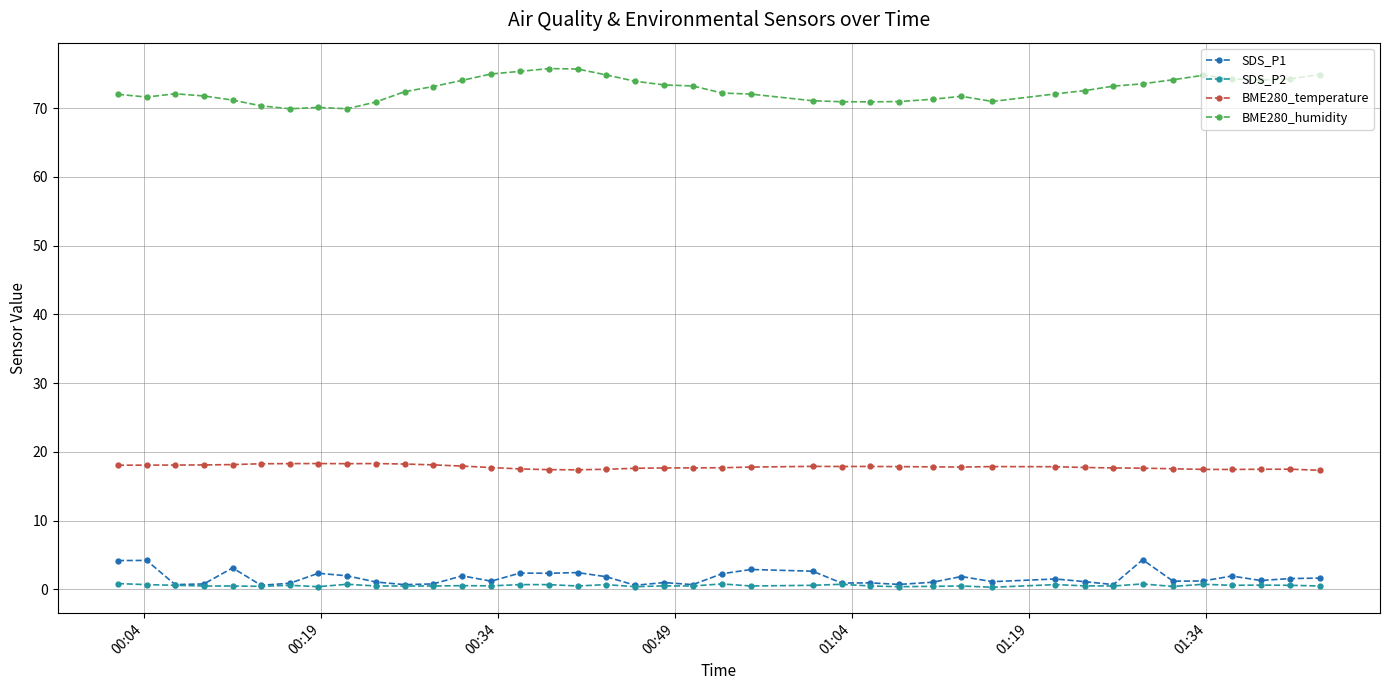

What is the greatest value displayed?

75.8